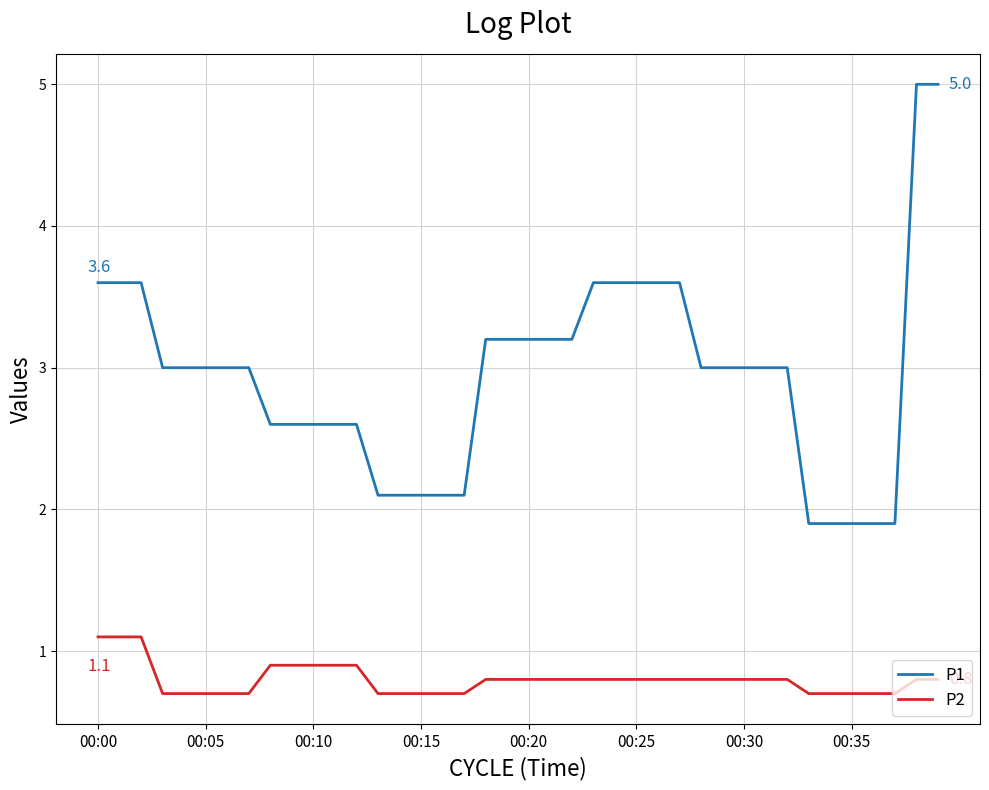

What is the maximum value for P2?

1.1